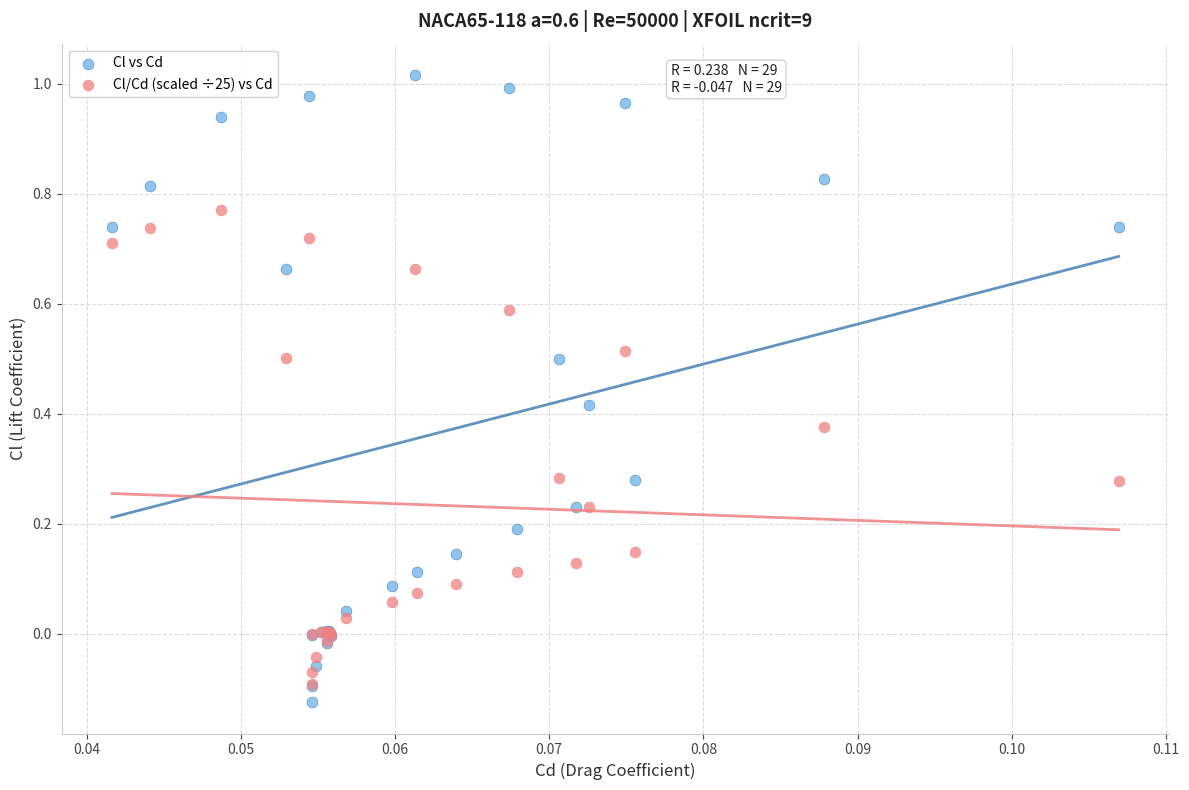

What are all the series names shown in the legend?

Cl vs Cd, Cl/Cd (scaled ÷25) vs Cd